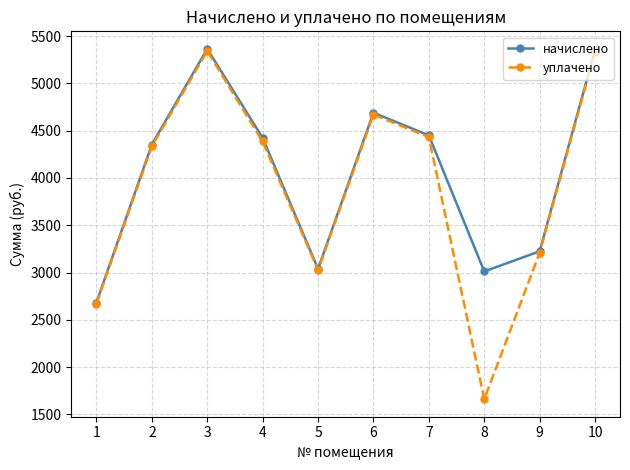

What is the average value of the начислено series?

4059.5